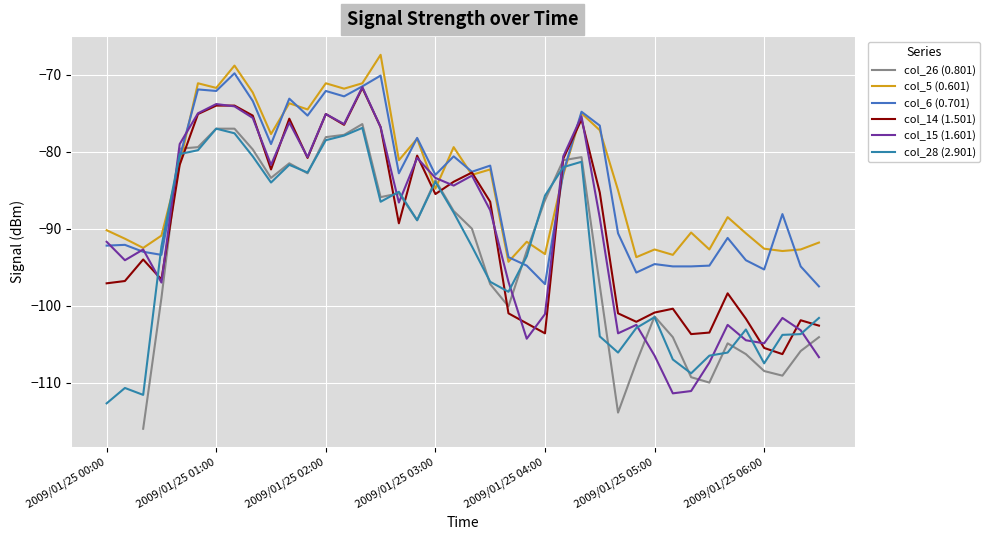

True or false: col_28 (2.901) has more than 1 interior local peaks.

True